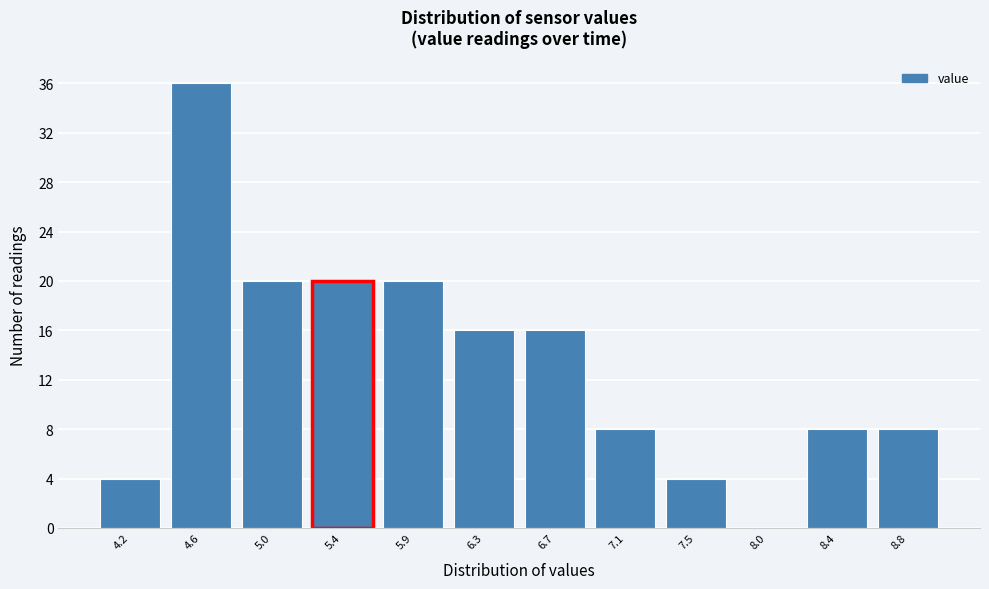

Reading left to right, transcribe this chart: for each bar, give the range it covers on the x-axis and its height. Neither the bar edges nor the heights are printed on the chart, so give them approximately, as read against the axes.

3.95 to 4.40: 4
4.40 to 4.80: 36
4.80 to 5.25: 20
5.25 to 5.65: 20
5.65 to 6.05: 20
6.05 to 6.50: 16
6.50 to 6.90: 16
6.90 to 7.30: 8
7.30 to 7.75: 4
7.75 to 8.15: 0
8.15 to 8.60: 8
8.60 to 9.00: 8